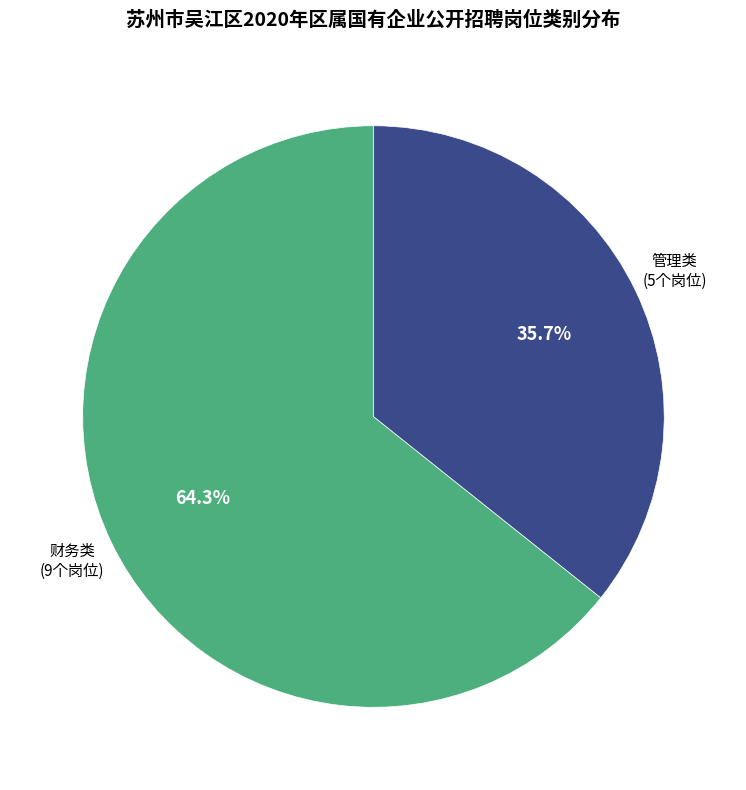

Is there a majority slice in this chart?

Yes